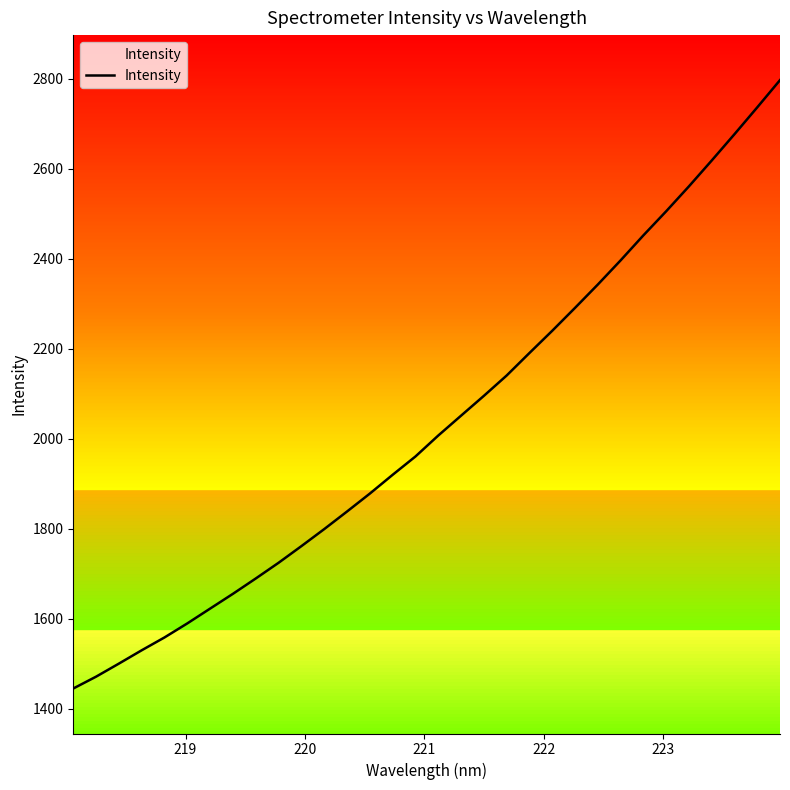

What is the average value?

2032.3